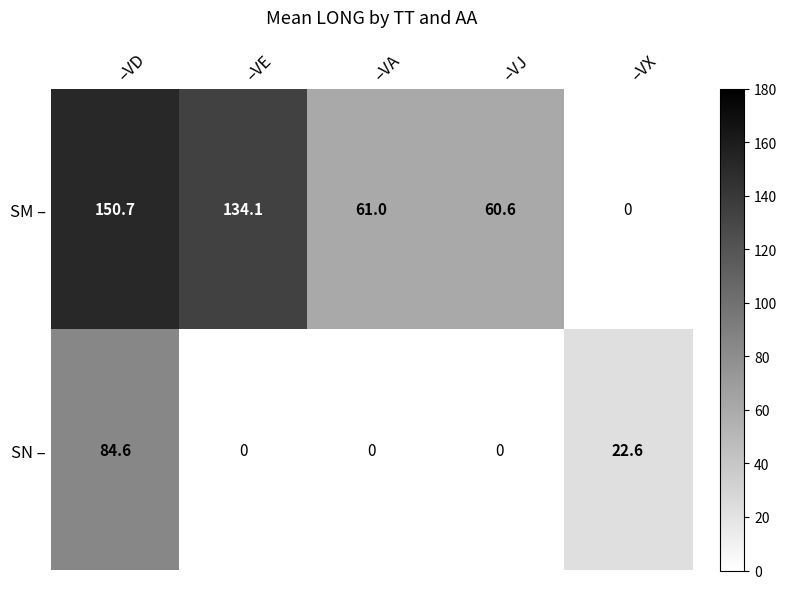

Is the value of SN – at –VD greater than the value of SM – at –VD?

No